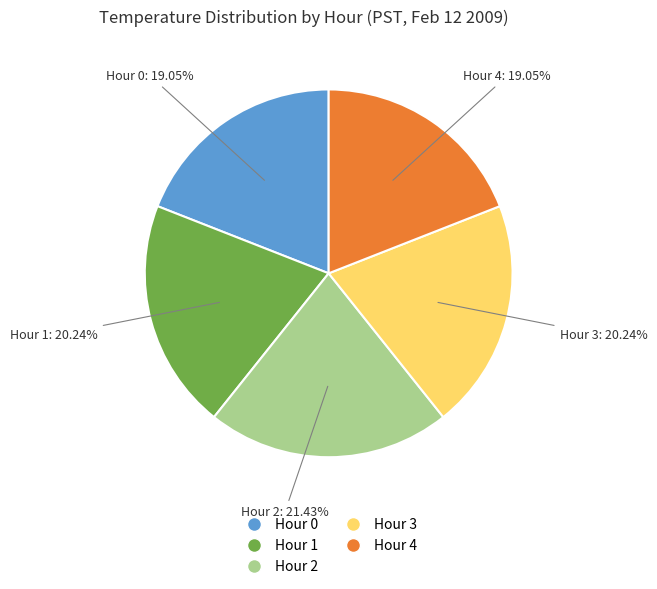

To the nearest percent, what portion does Hour 0 represent?

19%